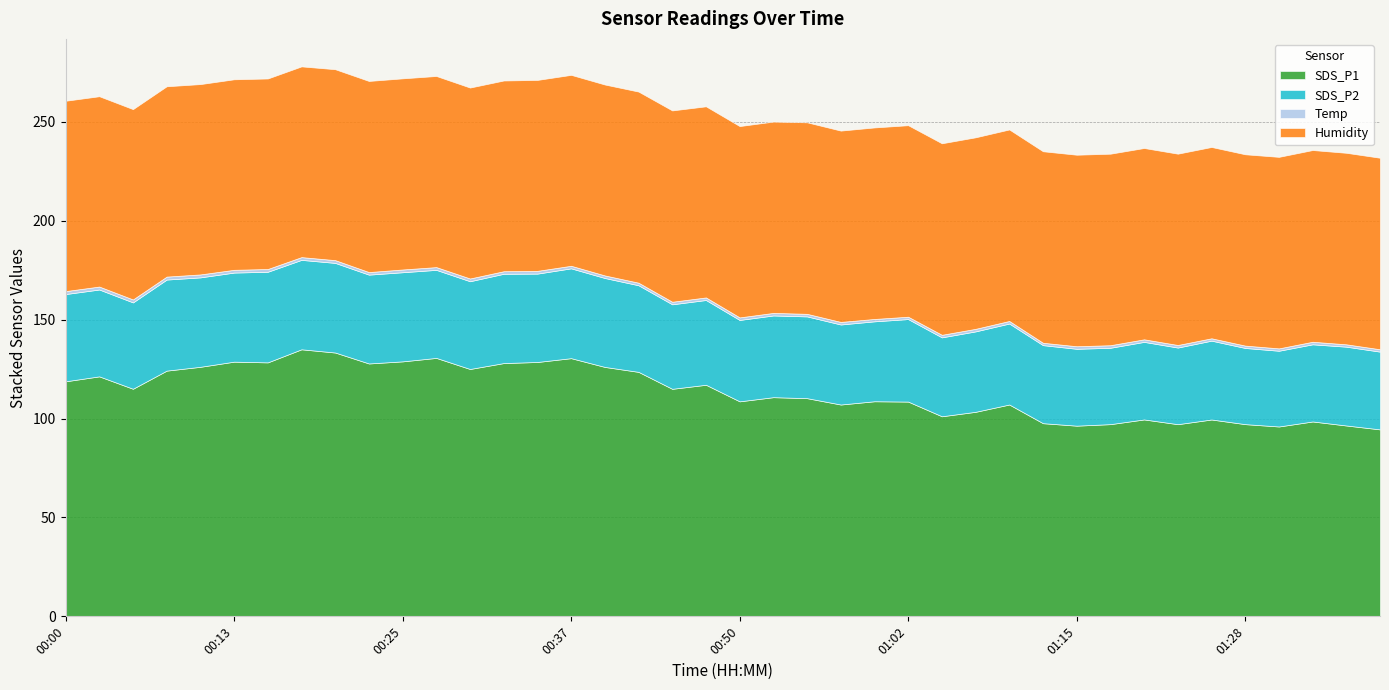

What is the value of the Humidity point at the 10th from the left?

96.6